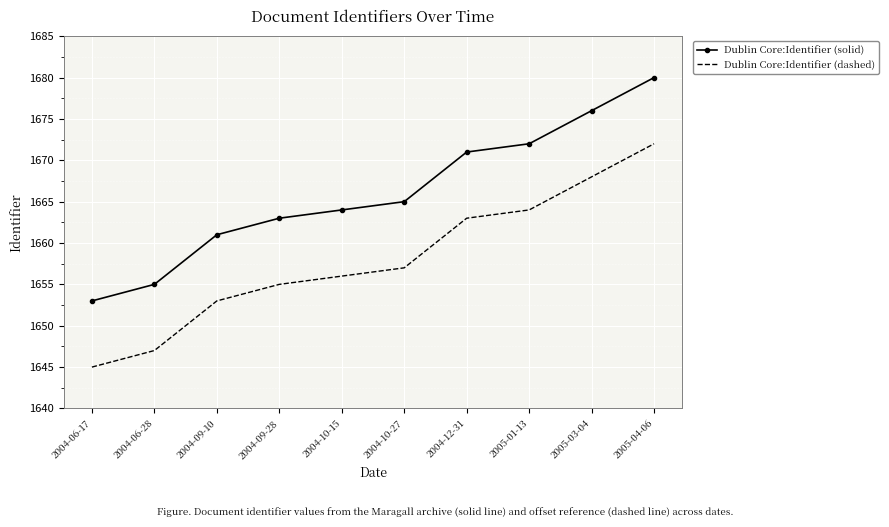

Reading left to right, what are all the values shown in this chart?

Dublin Core:Identifier (solid): 2004-06-17=1653	2004-06-28=1655	2004-09-10=1661	2004-09-28=1663	2004-10-15=1664	2004-10-27=1665	2004-12-31=1671	2005-01-13=1672	2005-03-04=1676	2005-04-06=1680
Dublin Core:Identifier (dashed): 2004-06-17=1645	2004-06-28=1647	2004-09-10=1653	2004-09-28=1655	2004-10-15=1656	2004-10-27=1657	2004-12-31=1663	2005-01-13=1664	2005-03-04=1668	2005-04-06=1672